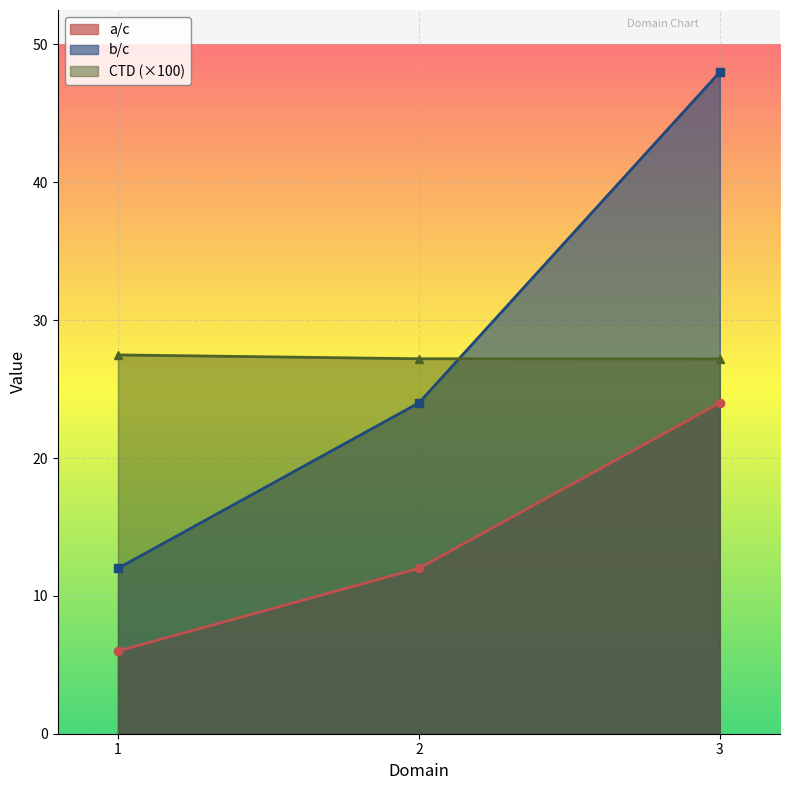

What is the total value across all series at 1?

45.5